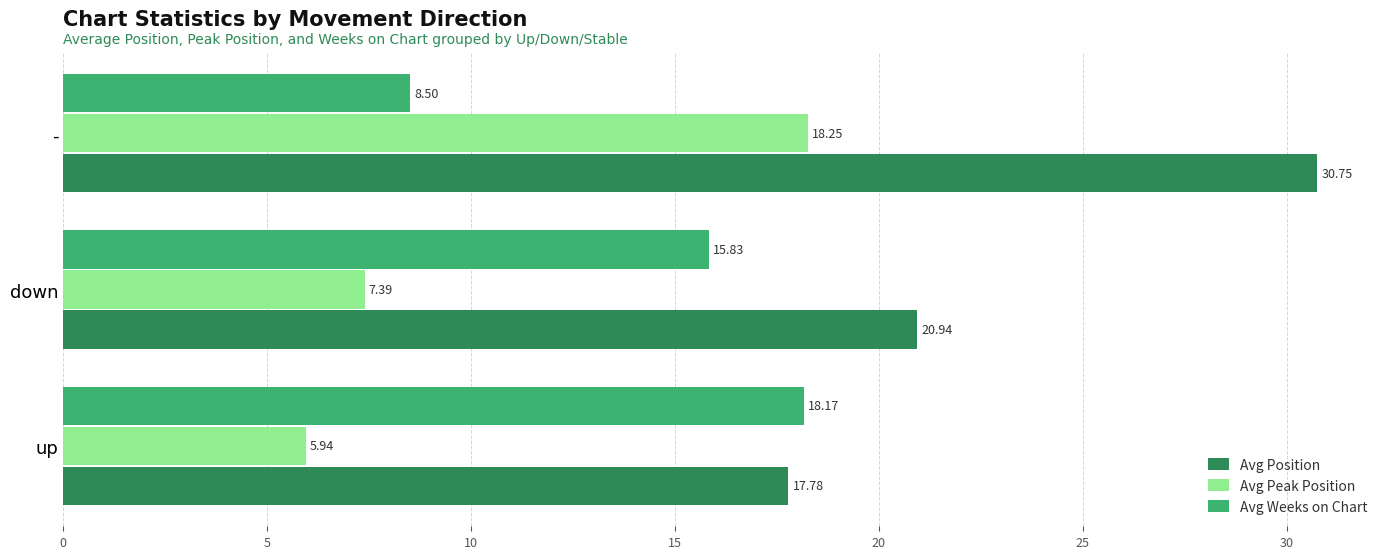

Which series changed the most between up and down?

Avg Position